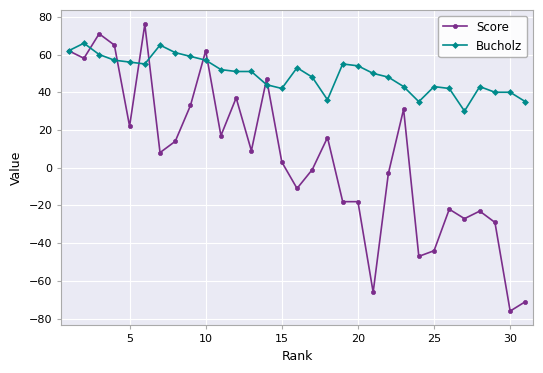

Which series has the widest spread of values?

Score